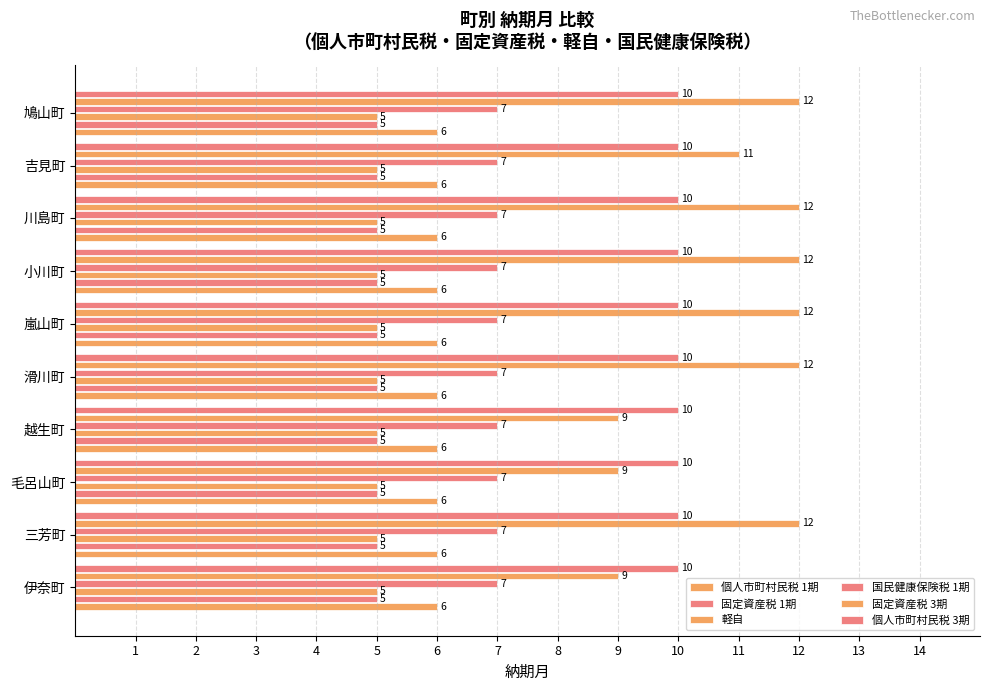

How many categories are shown in the chart?

10